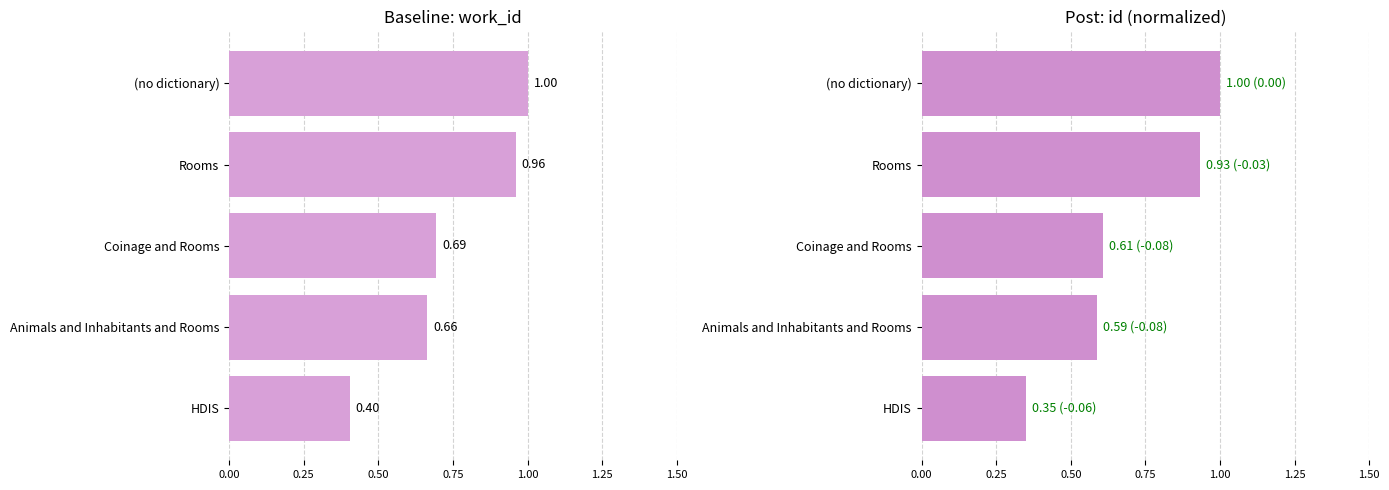

What is the approximate value of work_id at (no dictionary)?

1.0